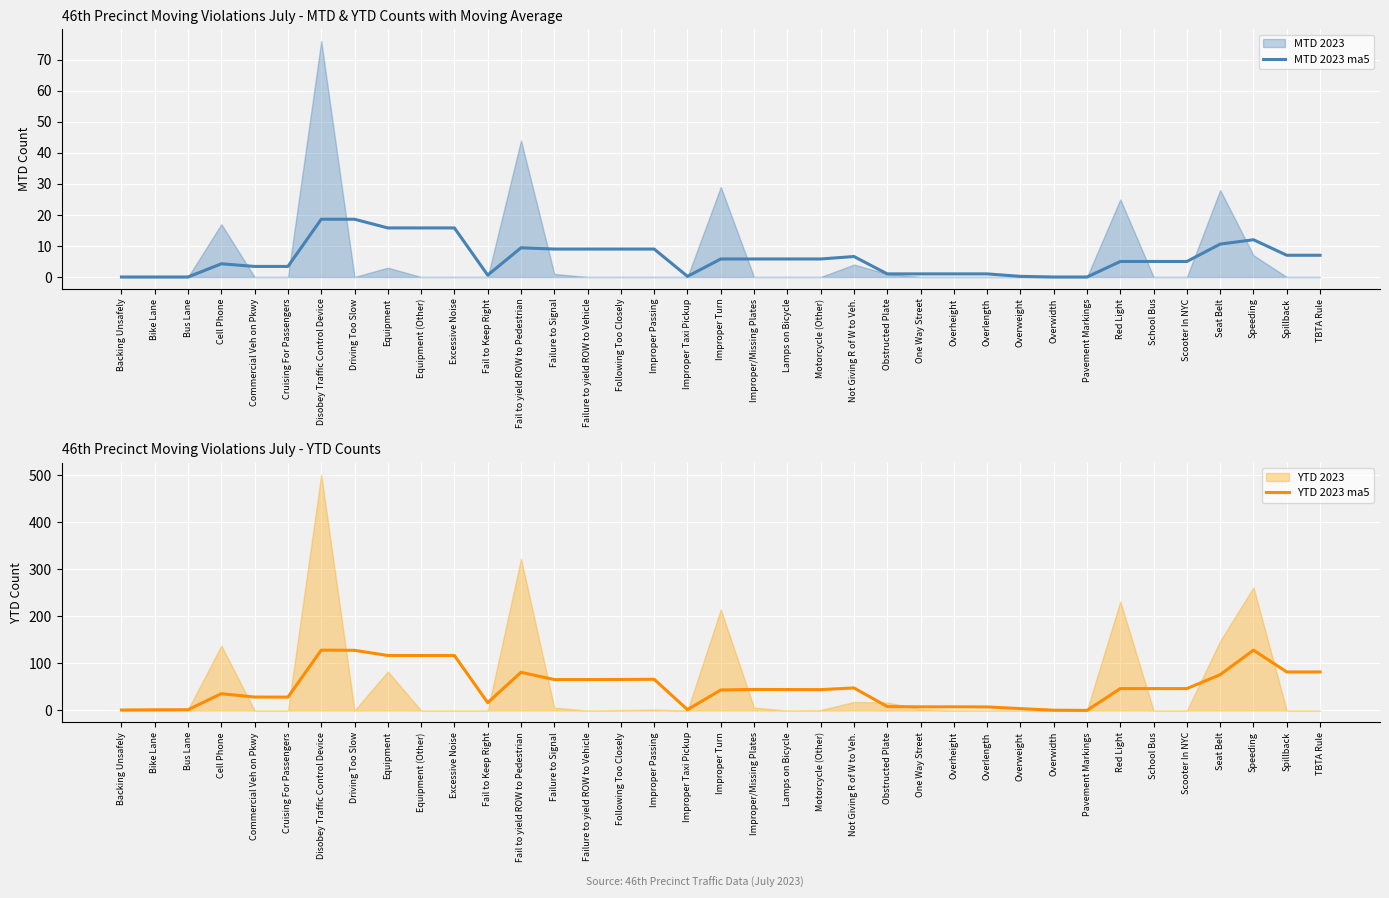

What is the sum of all MTD 2023 ma5 values?

227.5